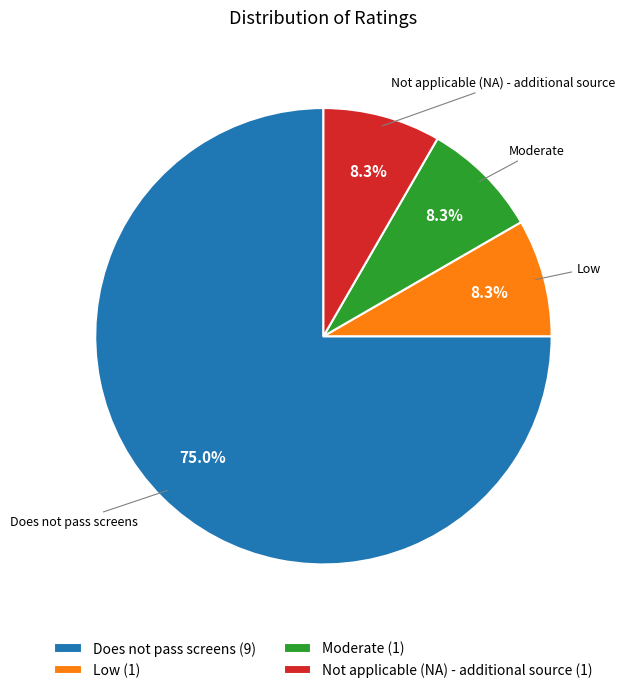

Is it true that Not applicable (NA) - additional source is 8% of the pie?

True